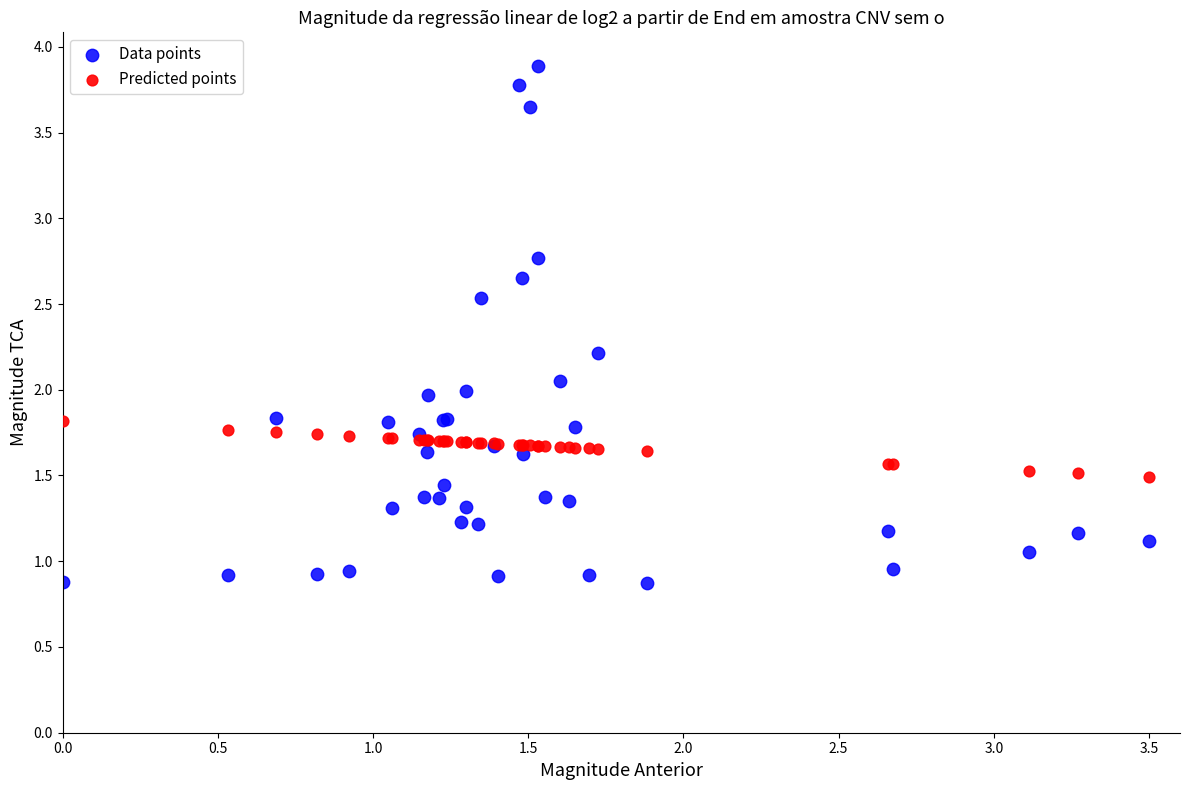

Which series reaches the maximum Y coordinate?

Data points